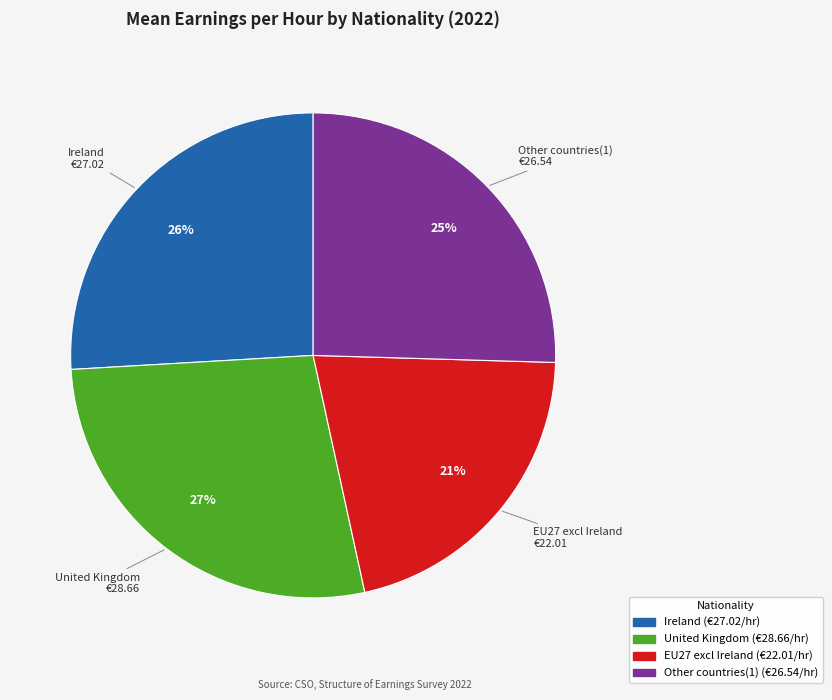

Do United Kingdom and Ireland together represent more than half of the pie?

Yes